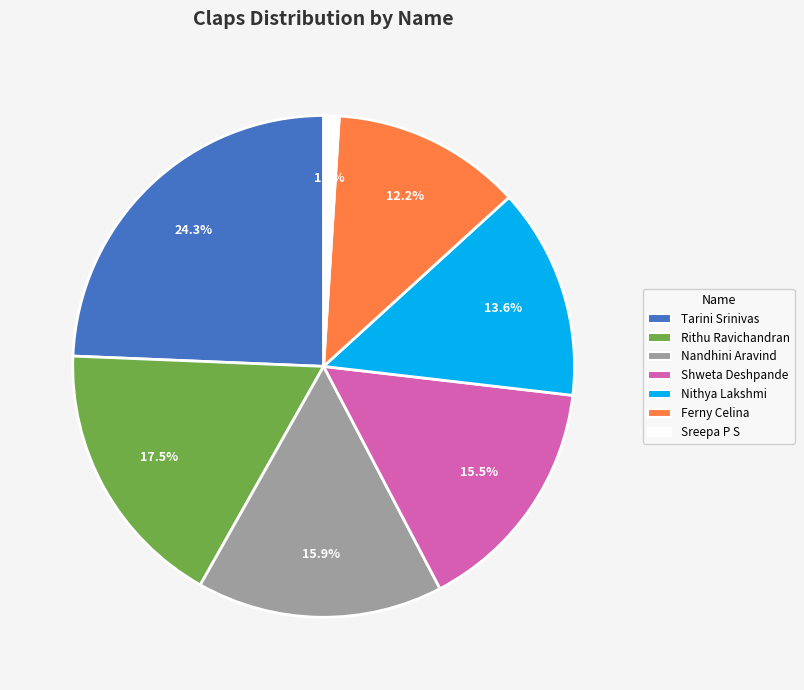

What portion of the pie excludes Nandhini Aravind?

84.1%